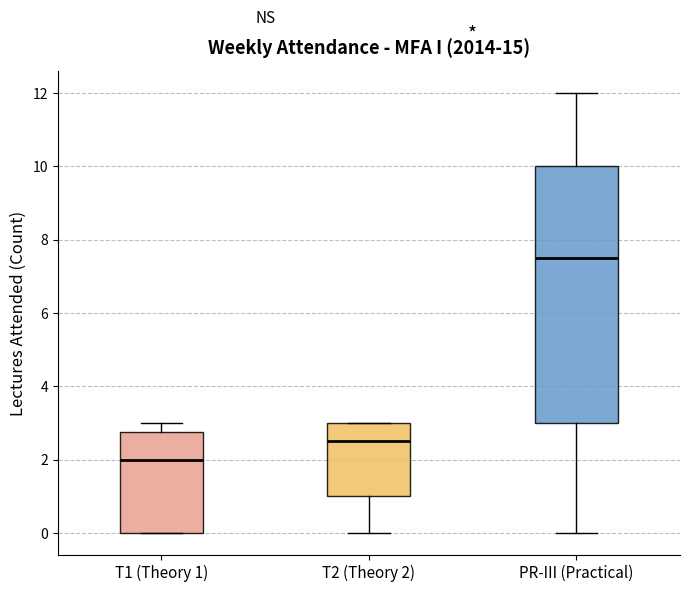

Reading left to right, transcribe this box plot: for each box, give where its median line is, the range the box spans, and where its two whiskers end, as read against the y-axis. The values are not printed on the chart, so give them approximately, as read against the axis.

T1 (Theory 1): median 2.0, box 0.0 to 2.8, whiskers 0.0 to 3.0
T2 (Theory 2): median 2.6, box 1.0 to 3.0, whiskers 0.0 to 3.0
PR-III (Practical): median 7.6, box 3.0 to 10.0, whiskers 0.0 to 12.0